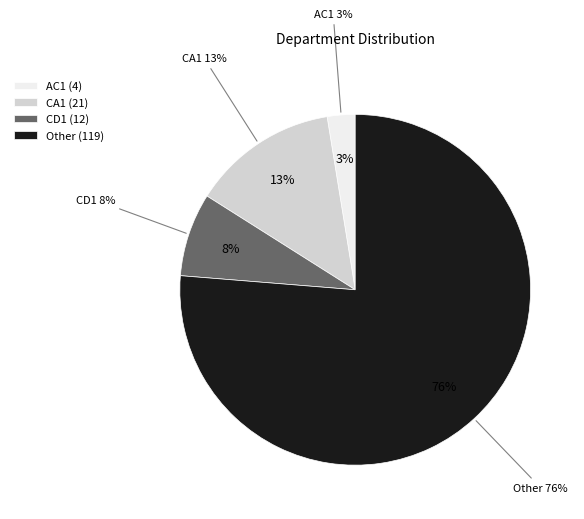

To the nearest percent, what is the difference between the largest and smallest slice percentages?

74%